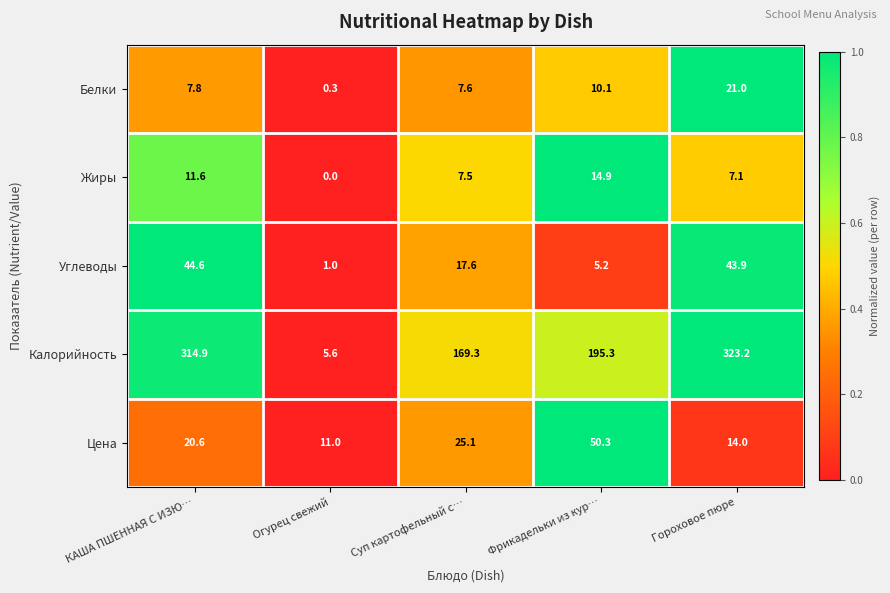

Which series has the widest spread of values?

Калорийность